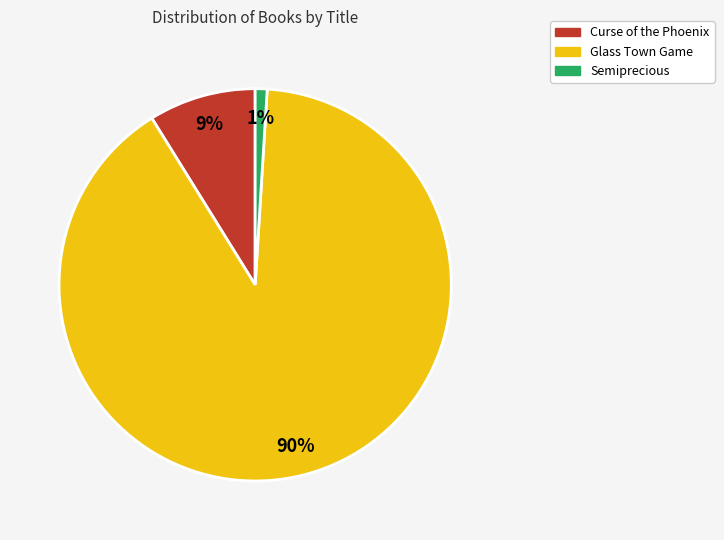

Count the number of slices in the pie.

3